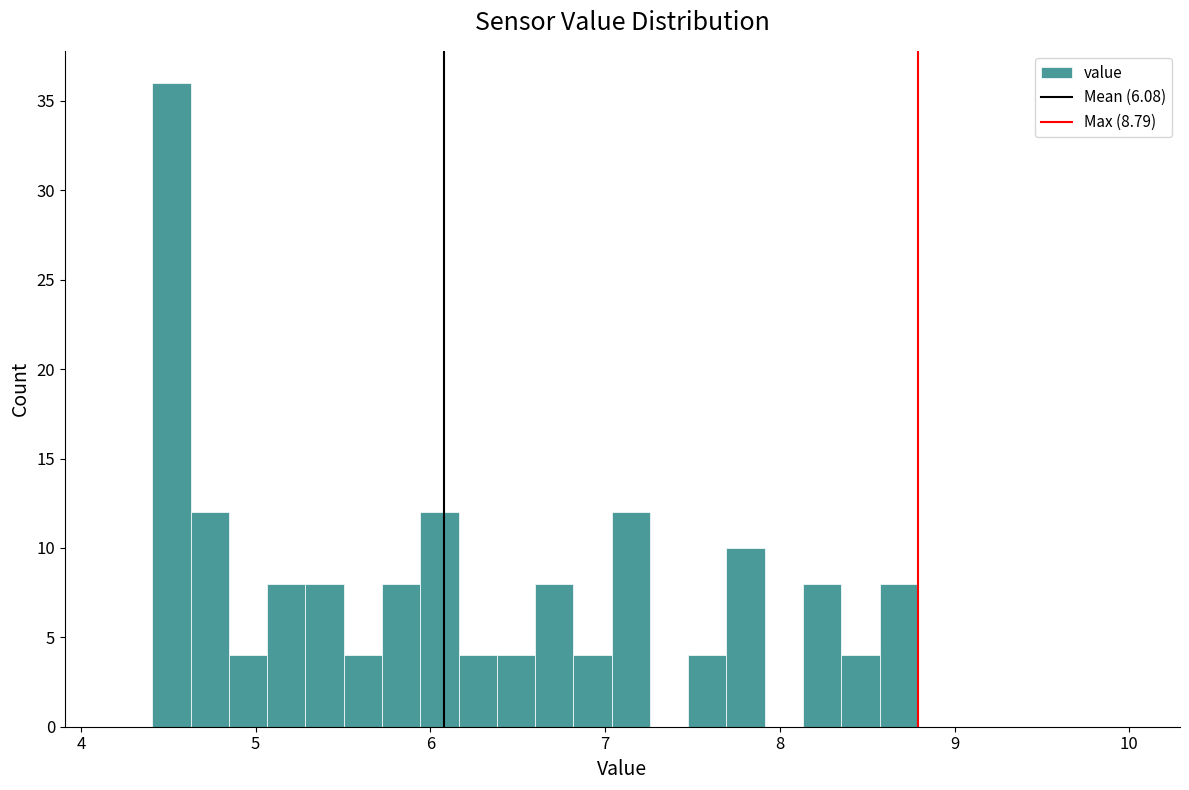

Read against the x-axis, roughly where is the centre of the tallest bar?

4.5